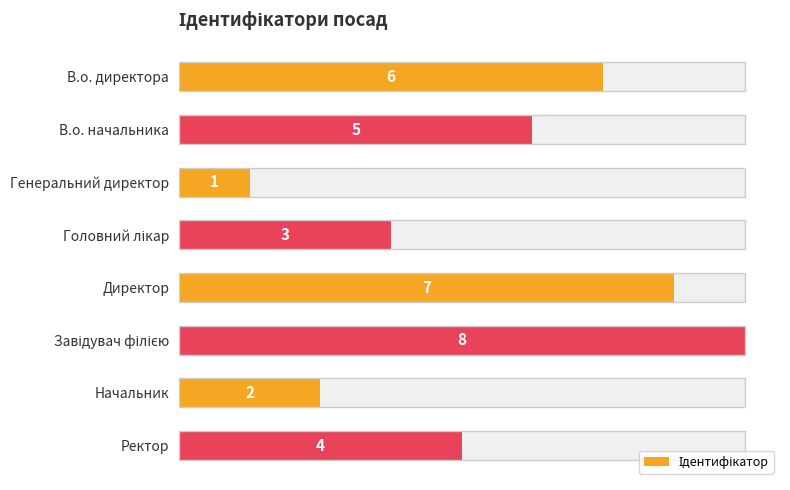

How many data points are less than 5?

4